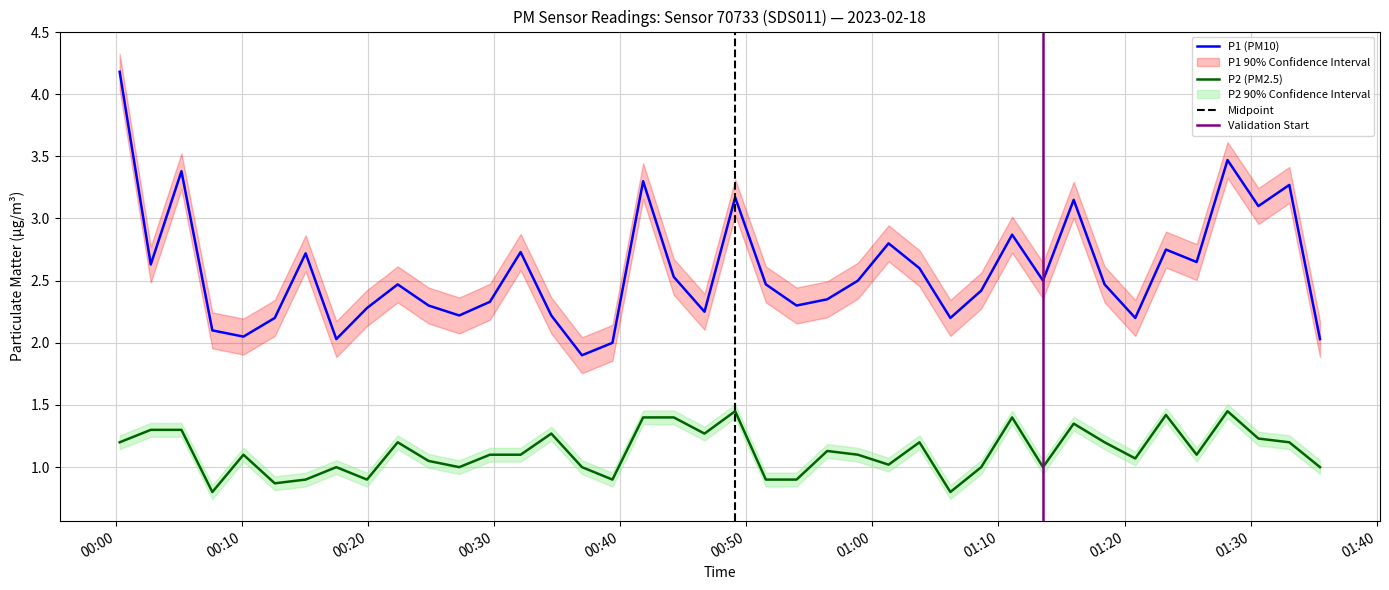

What is the total value across all series at 2023-02-18T01:25:43?

3.8